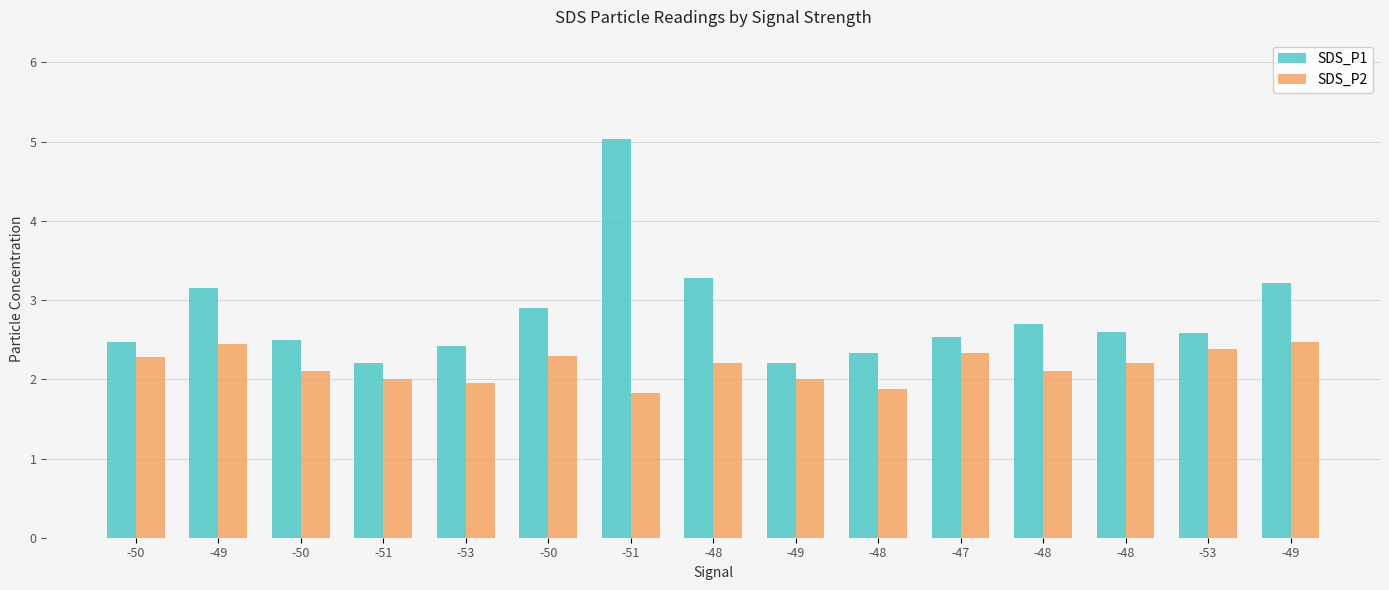

At which category is the sum across all series the highest?

-51